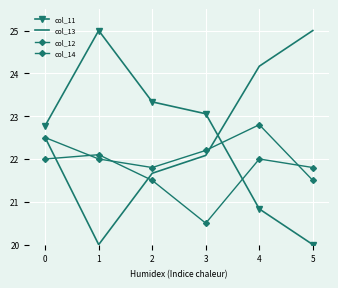

Which series ends up on top after the final intersection of col_14 and col_12?

col_14